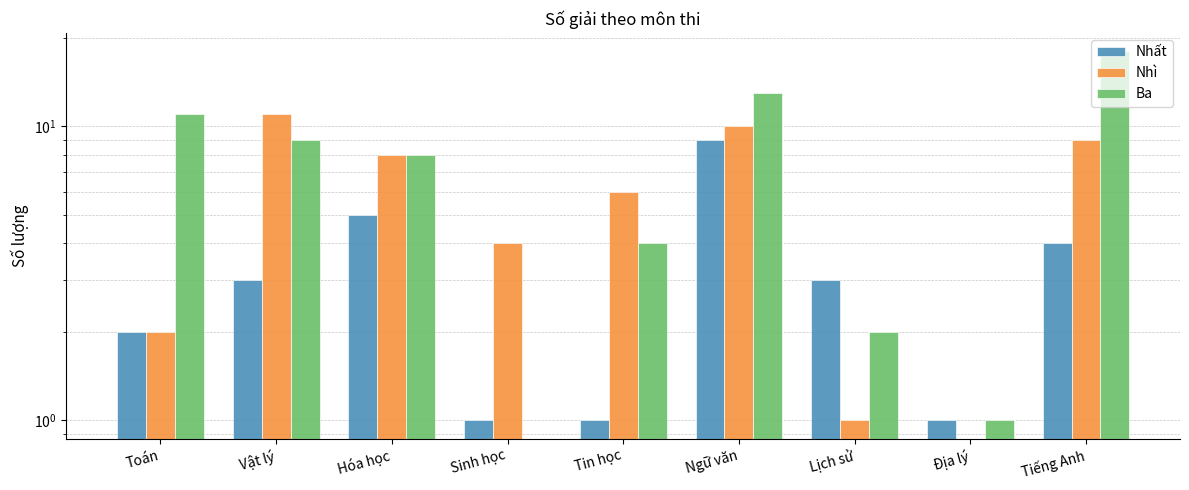

What is the difference between the maximum and minimum values in the Nhì series?

11